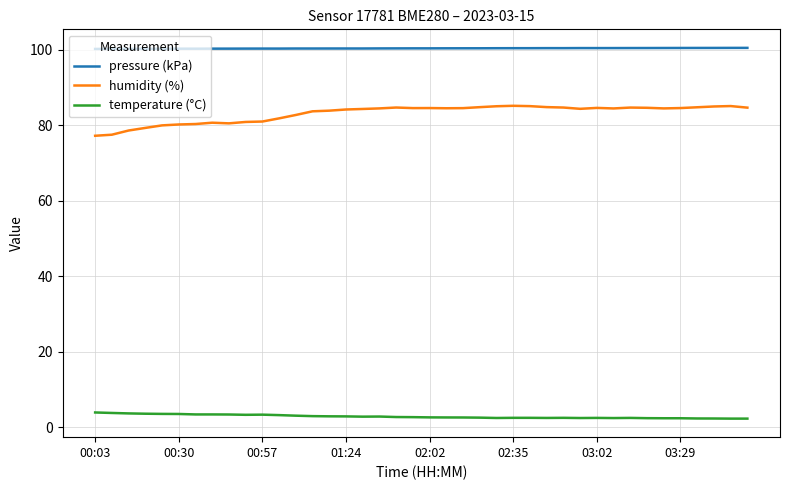

What is the difference between the second highest and second lowest values in the pressure (kPa) series?

0.3